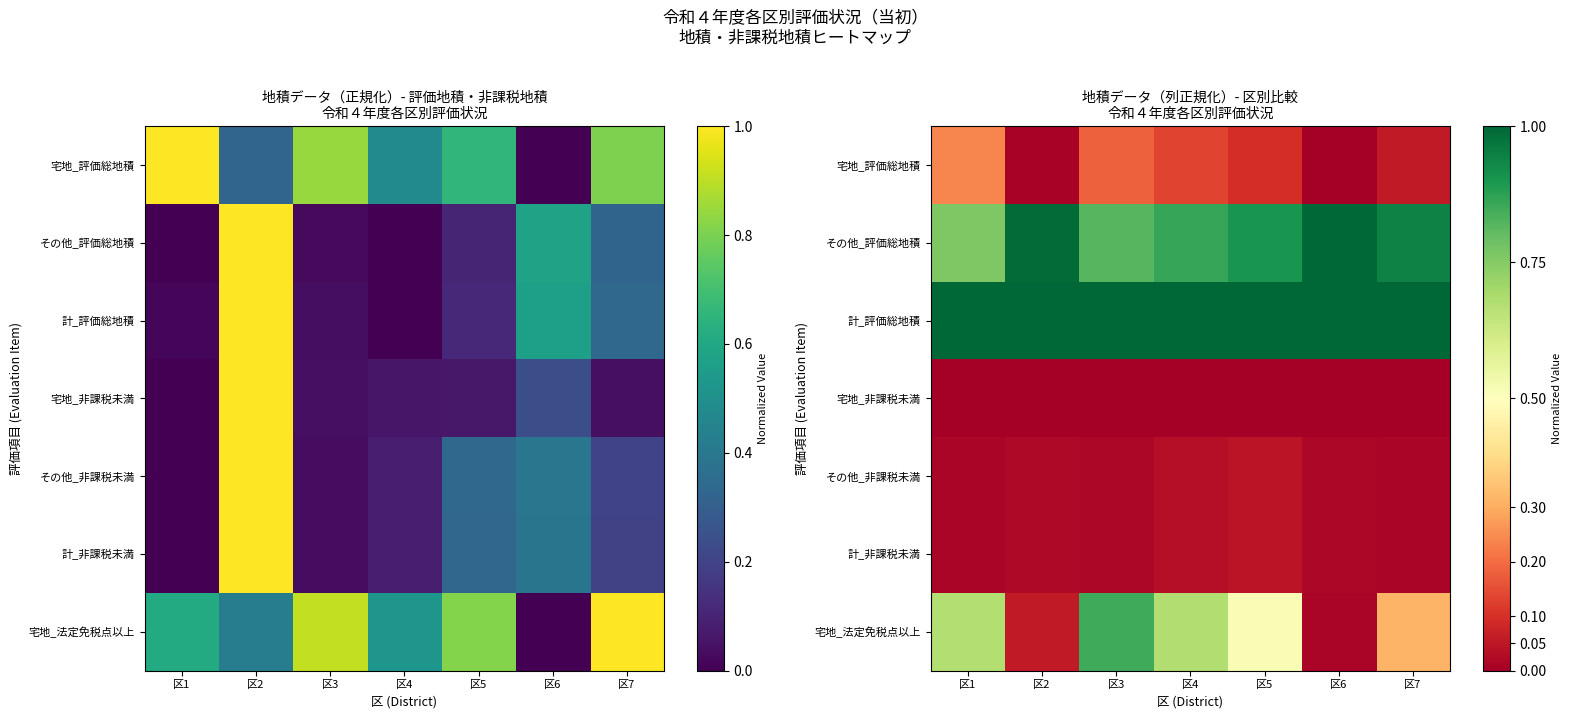

The value of 宅地_評価総地積 at 区4 is 0.1. True or false?

True